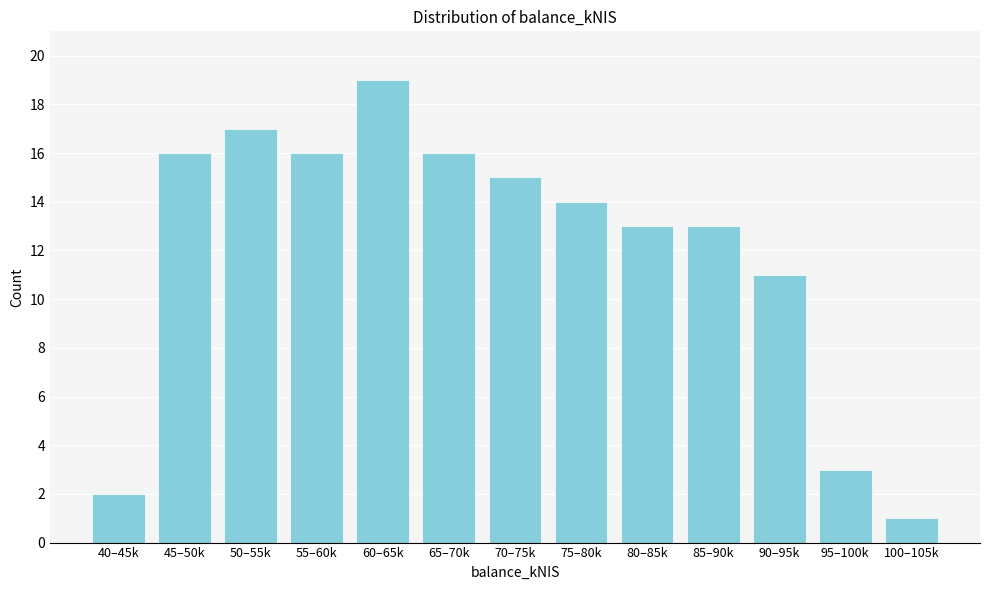

Reading left to right, transcribe all the data shown in this chart.

2	16	17	16	19	16	15	14	13	13	11	3	1